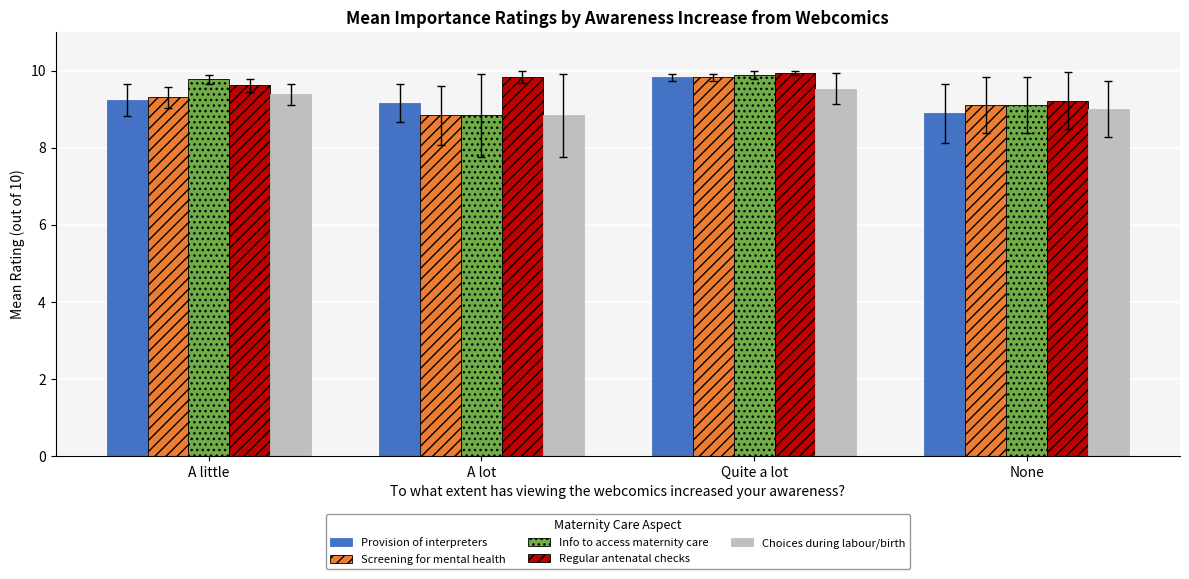

Read the Regular antenatal checks value at A little.

9.6